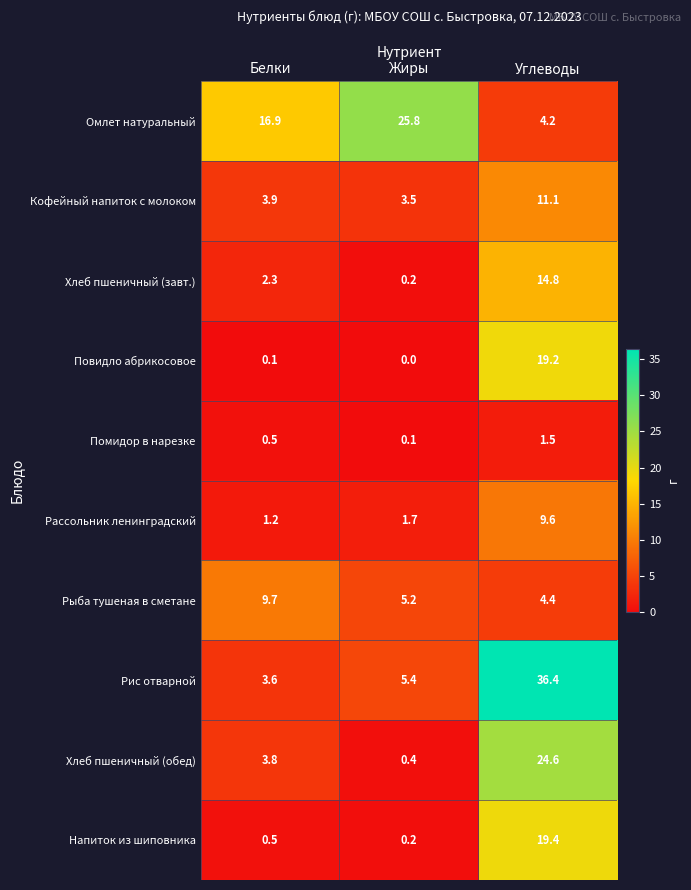

Reading left to right, what are all the values shown in this chart?

Омлет натуральный: Белки=16.9	Жиры=25.8	Углеводы=4.2
Кофейный напиток с молоком: Белки=3.9	Жиры=3.5	Углеводы=11.1
Хлеб пшеничный (завт.): Белки=2.3	Жиры=0.2	Углеводы=14.8
Повидло абрикосовое: Белки=0.1	Жиры=0.0	Углеводы=19.2
Помидор в нарезке: Белки=0.5	Жиры=0.1	Углеводы=1.5
Рассольник ленинградский: Белки=1.2	Жиры=1.7	Углеводы=9.6
Рыба тушеная в сметане: Белки=9.7	Жиры=5.2	Углеводы=4.4
Рис отварной: Белки=3.6	Жиры=5.4	Углеводы=36.4
Хлеб пшеничный (обед): Белки=3.8	Жиры=0.4	Углеводы=24.6
Напиток из шиповника: Белки=0.5	Жиры=0.2	Углеводы=19.4